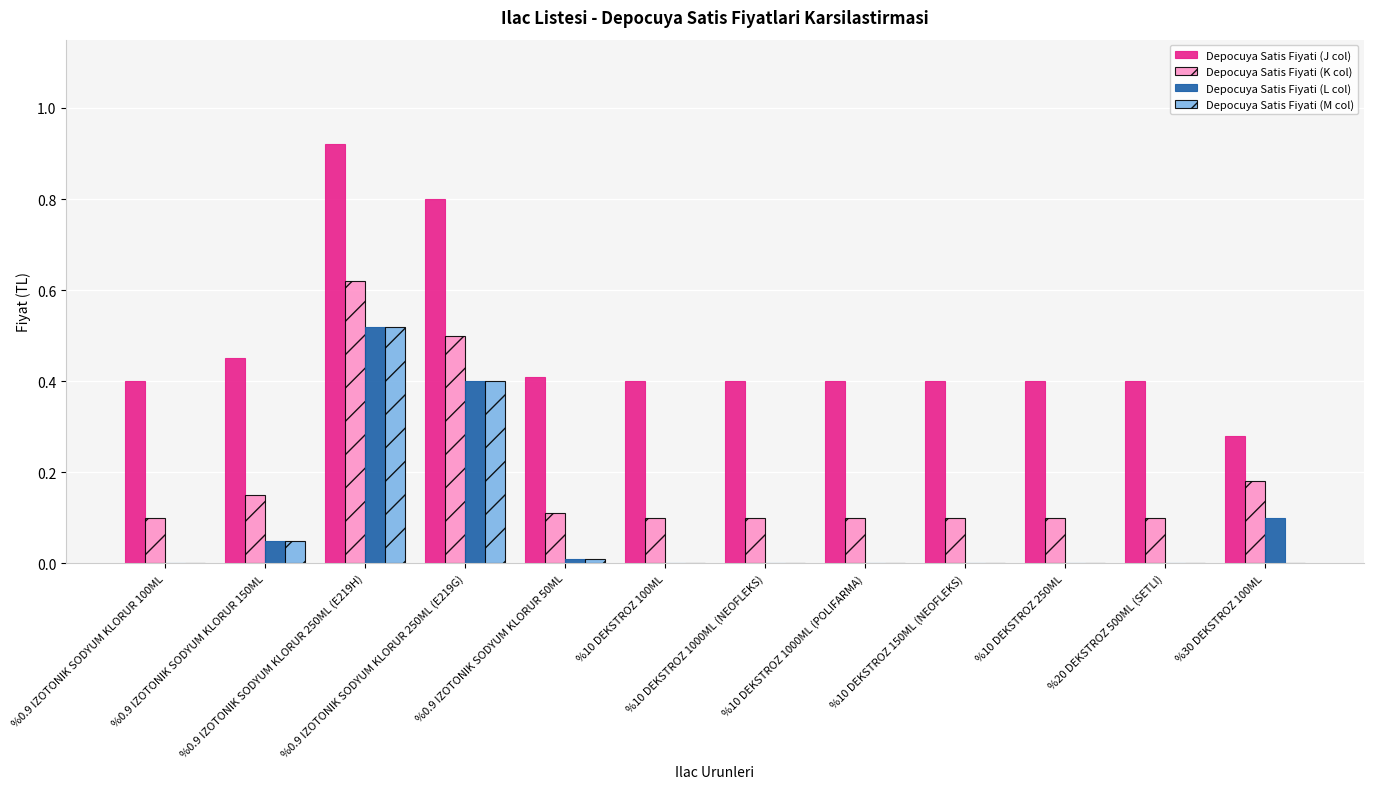

Which series has the largest total across all categories?

Depocuya Satis Fiyati (J col)